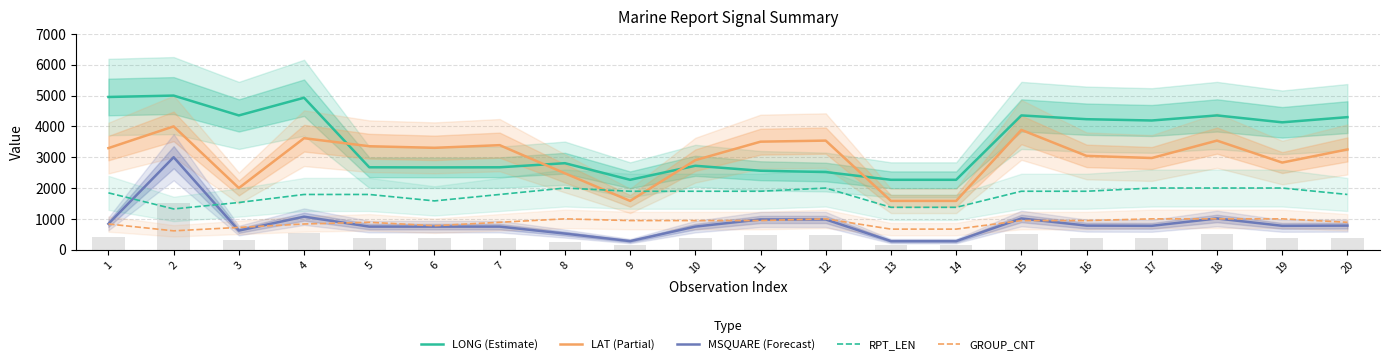

Rank the series at 3 from lowest to highest value.

MSQUARE (Forecast), GROUP_CNT, RPT_LEN, LAT (Partial), LONG (Estimate)